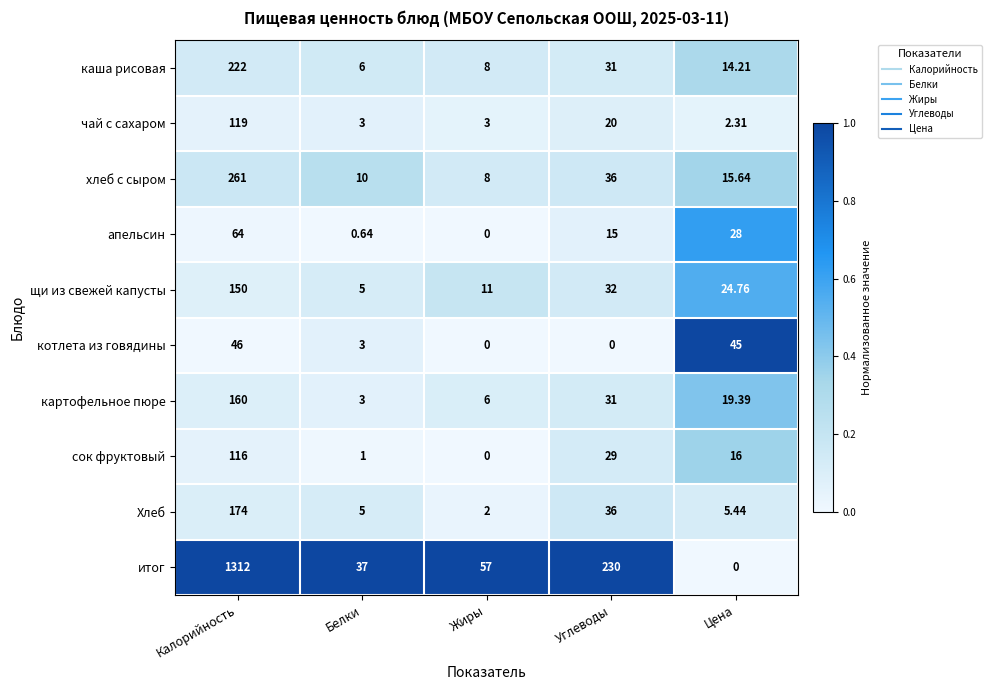

Which series has the widest spread of values?

итог